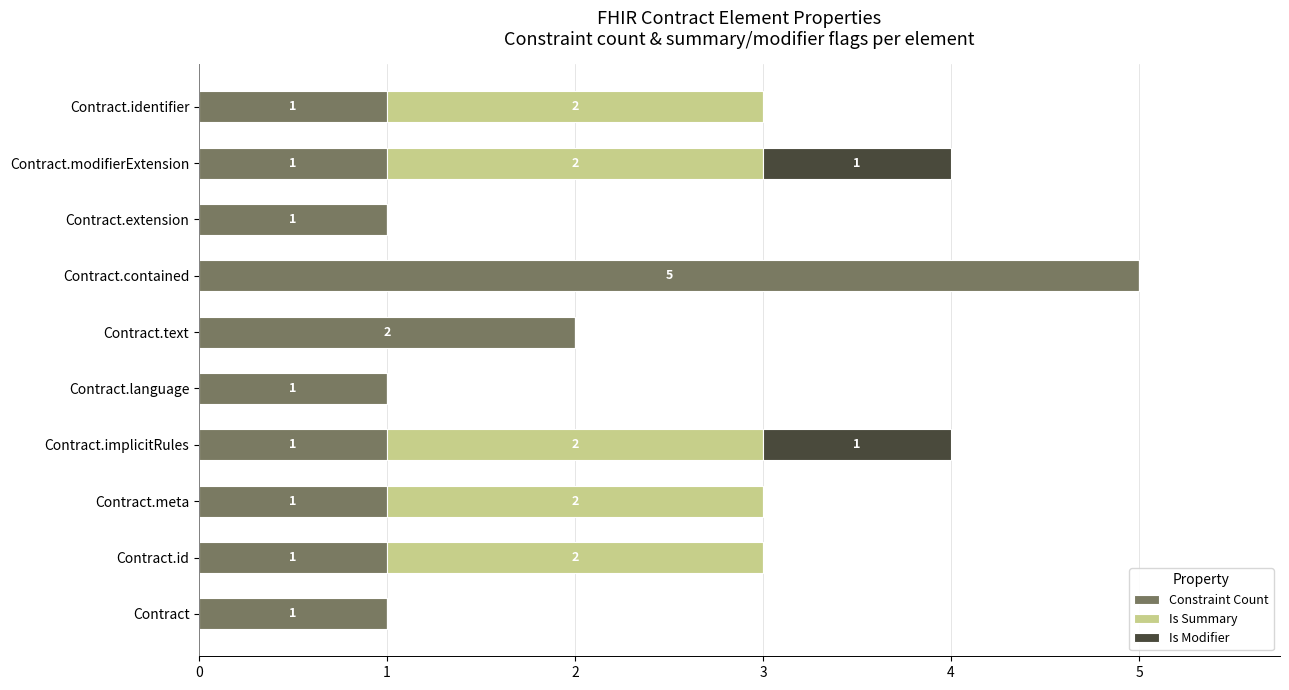

At which category is the sum across all series the highest?

Contract.contained